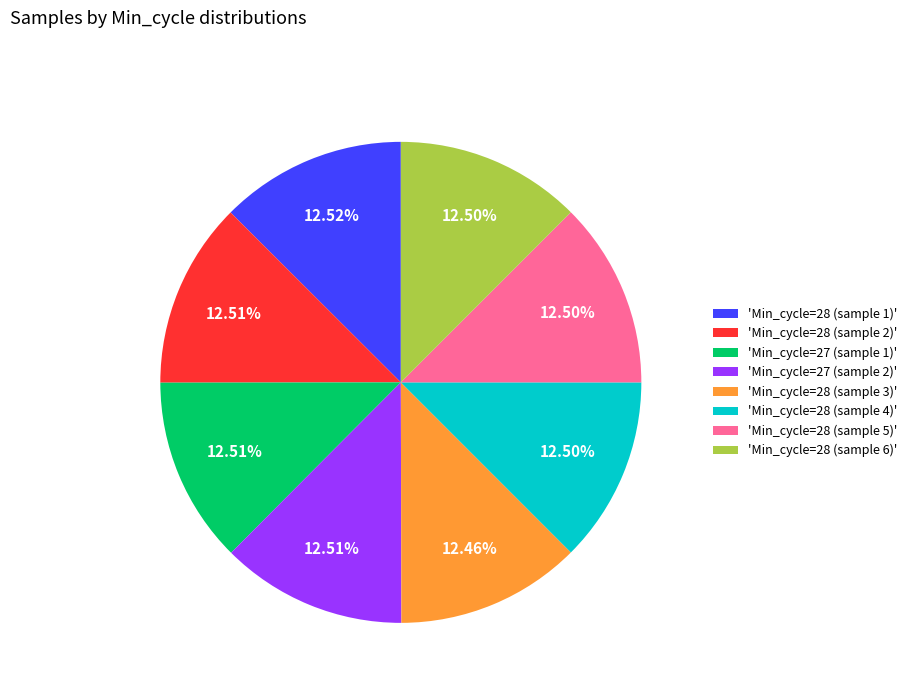

Approximately how many times larger is the value at 'Min_cycle=28 (sample 4)' compared to 'Min_cycle=28 (sample 2)'?

1.0